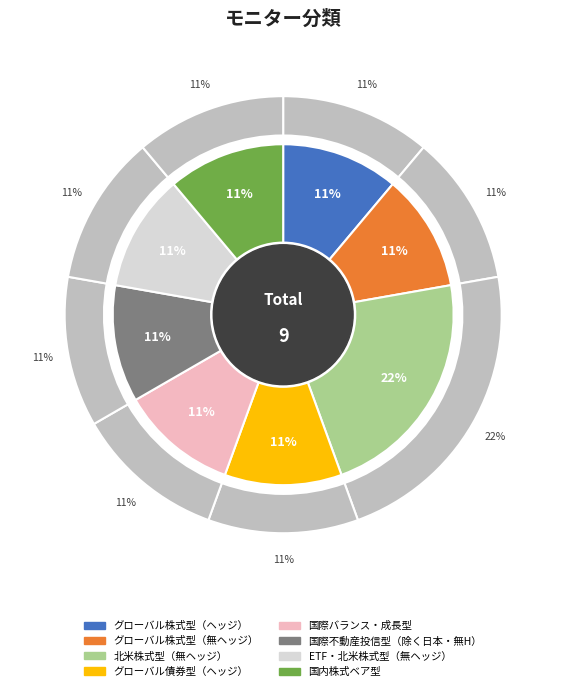

Which slice is the largest?

北米株式型（無ヘッジ）